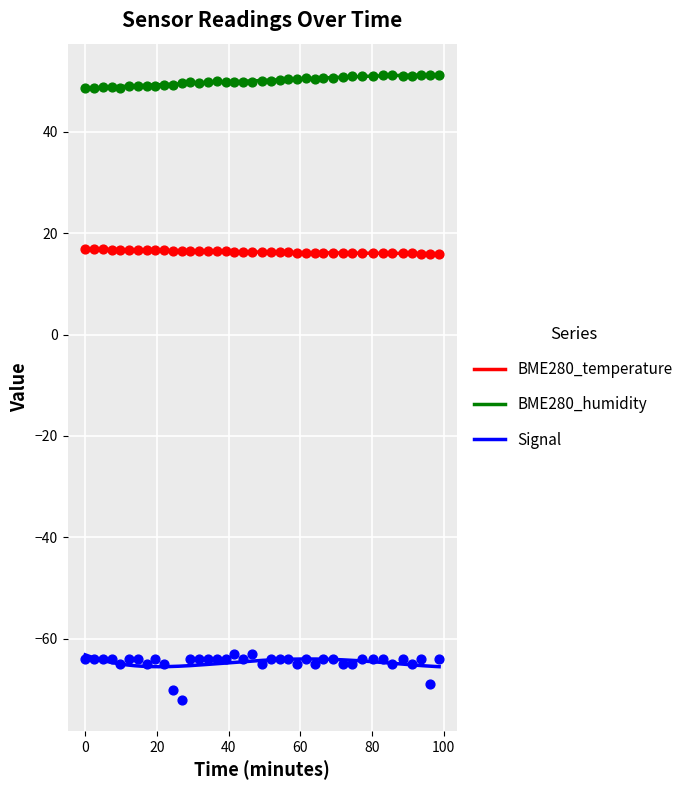

Is the value of BME280_humidity at 2021/03/31 01:08:08 greater than the value of Signal at 2021/03/31 00:45:47?

Yes